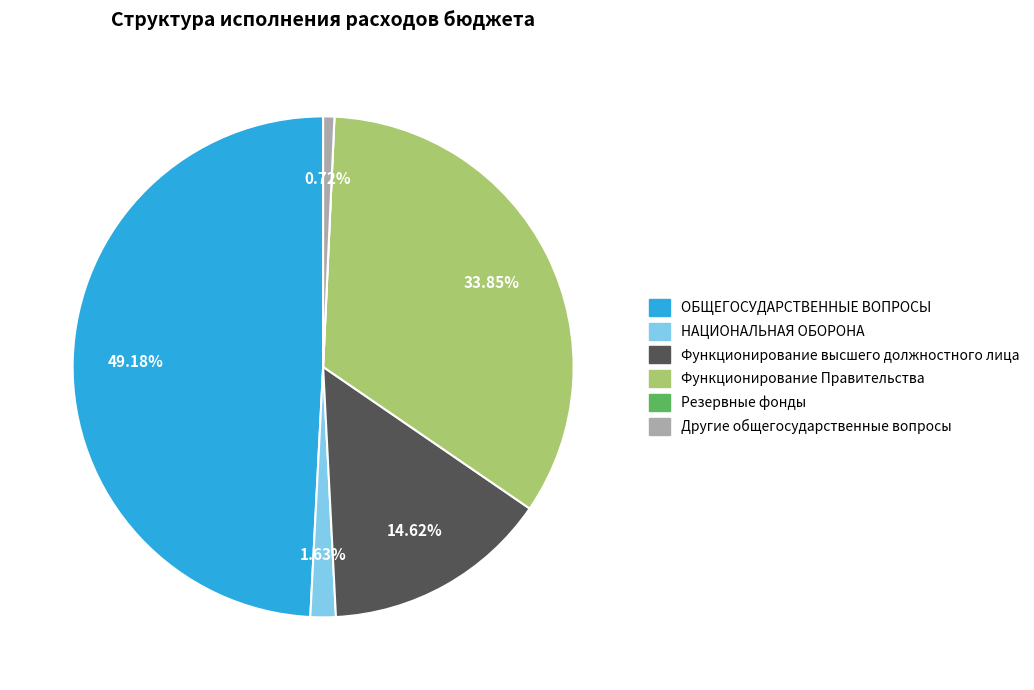

How much of the chart is everything except Другие общегосударственные вопросы?

99.3%